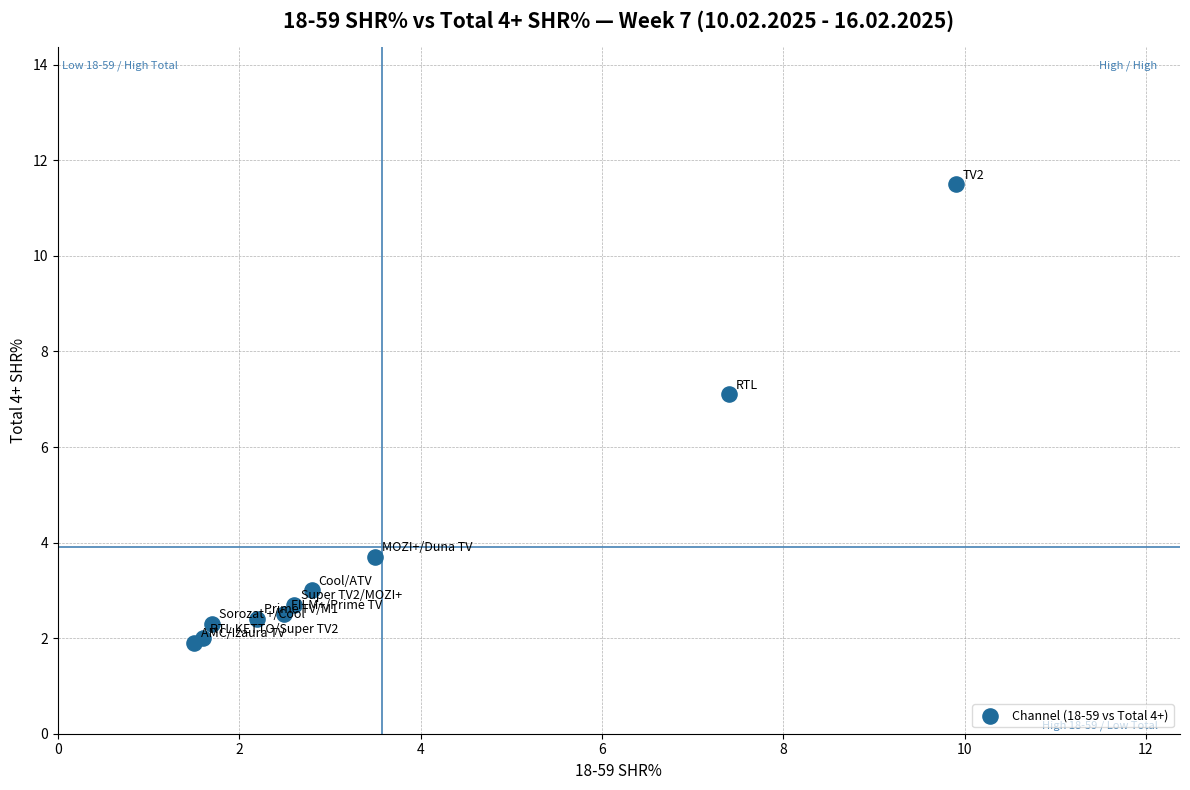

What Y value in the scatter plot is closest to 6?

7.1